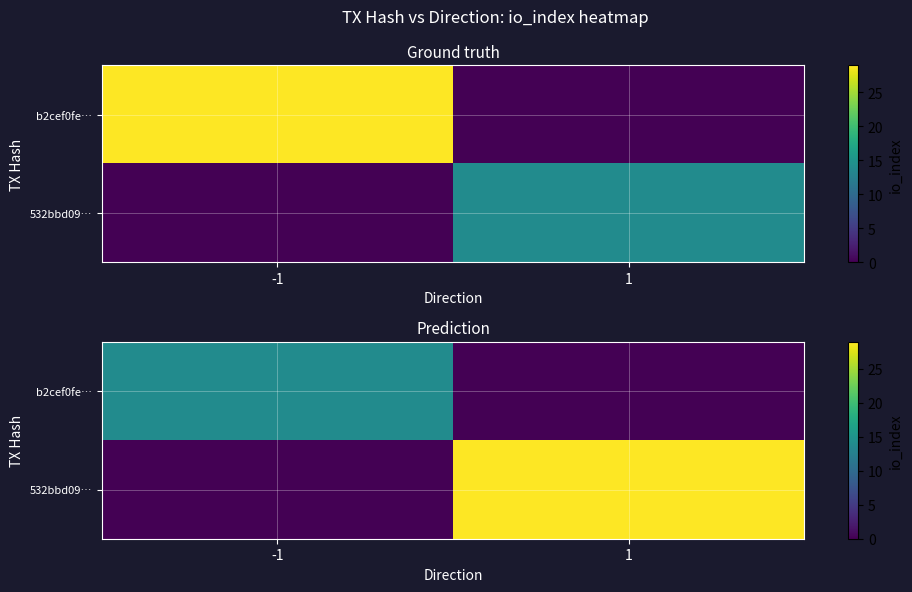

What is the sum of all 532bbd09… values?

29